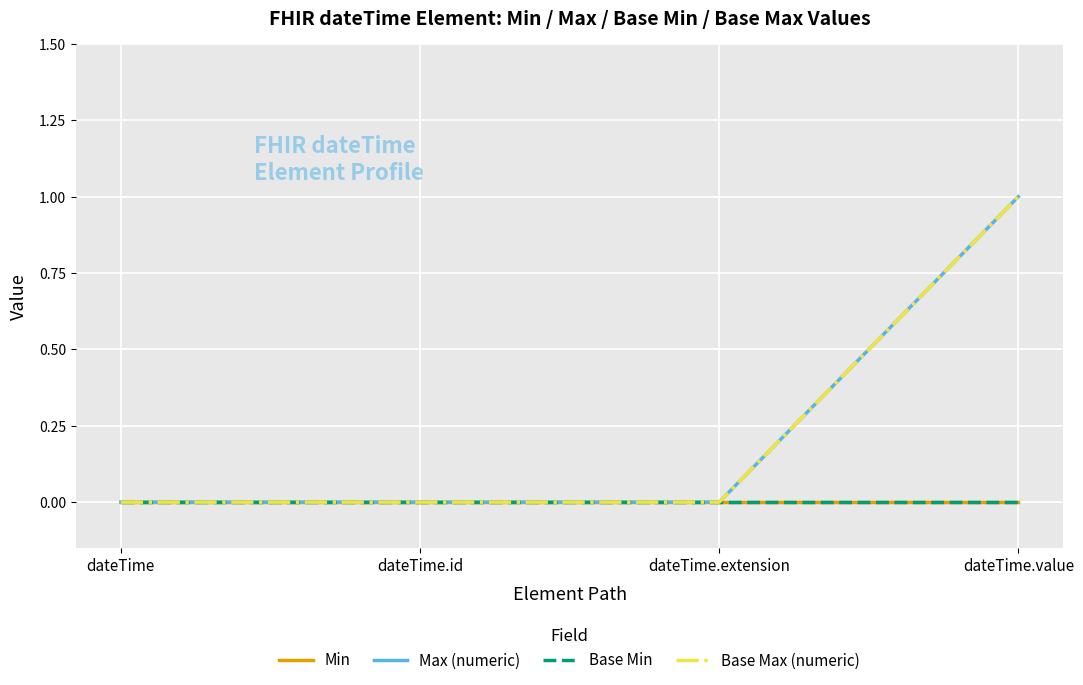

Which series changed the most between dateTime.extension and dateTime.value?

Max (numeric)